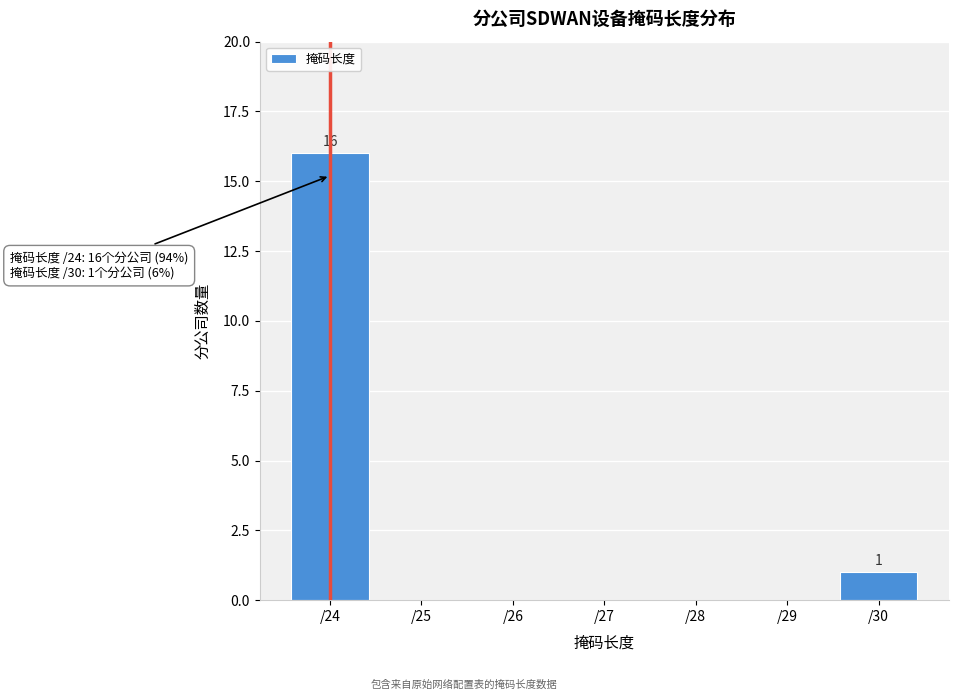

Which range on the x-axis has the tallest bar?

23.5 to 24.5